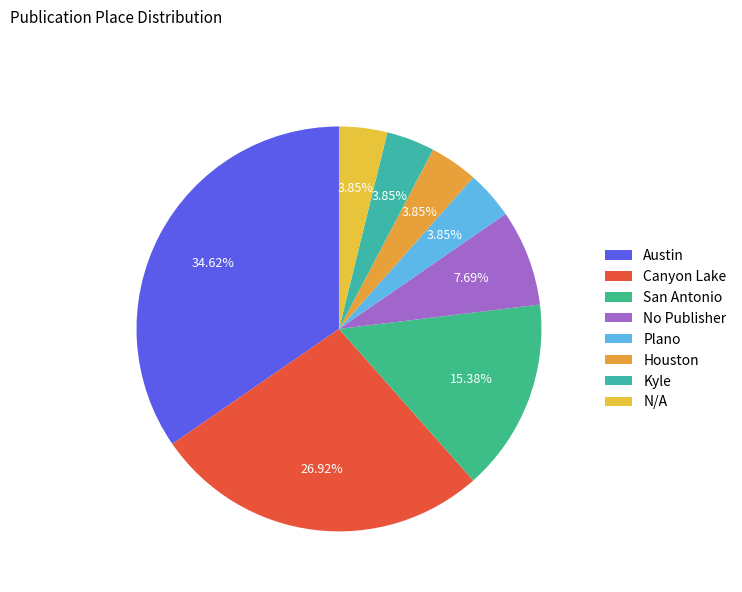

Rank the categories by value from lowest to highest.

Plano, Houston, Kyle, N/A, No Publisher, San Antonio, Canyon Lake, Austin